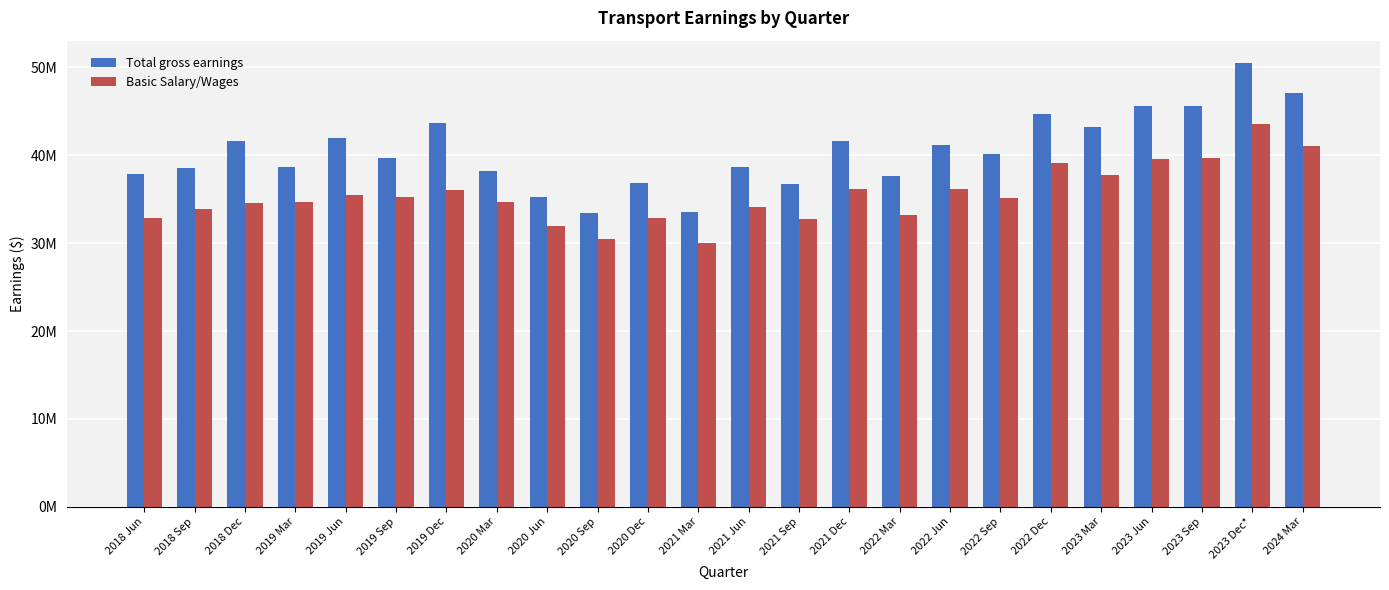

Which series has the largest range (max minus min)?

Total gross earnings